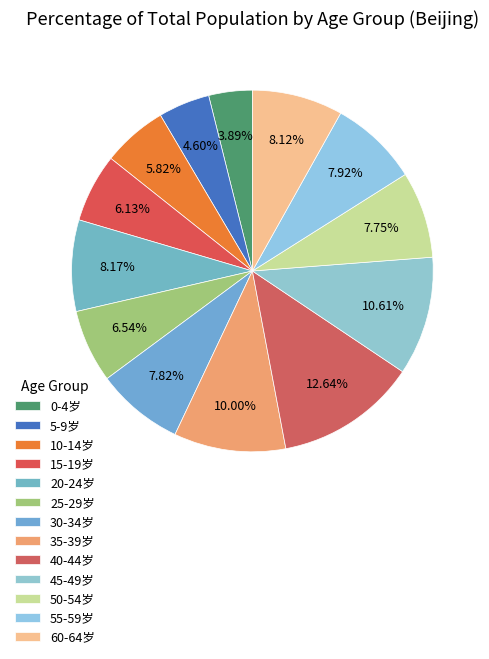

Count the number of slices in the pie.

13